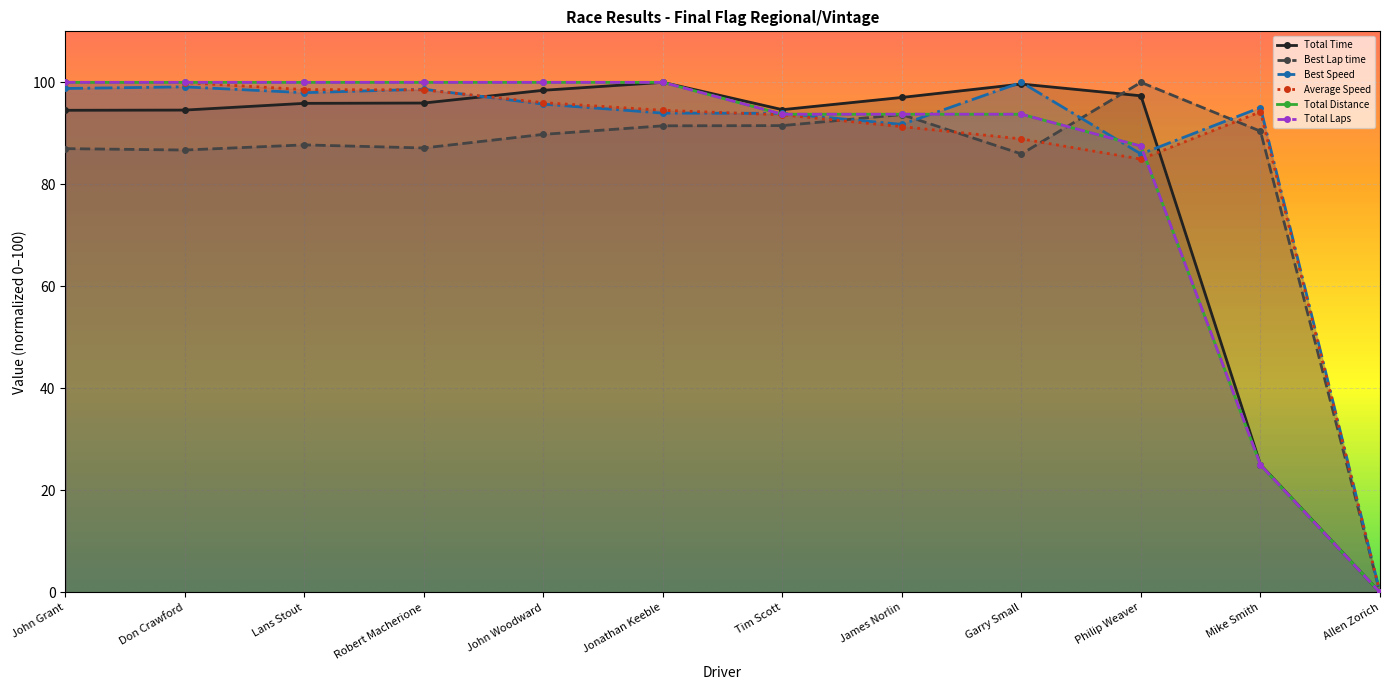

What is the value of the Average Speed point at the 2nd from the left?

100.0